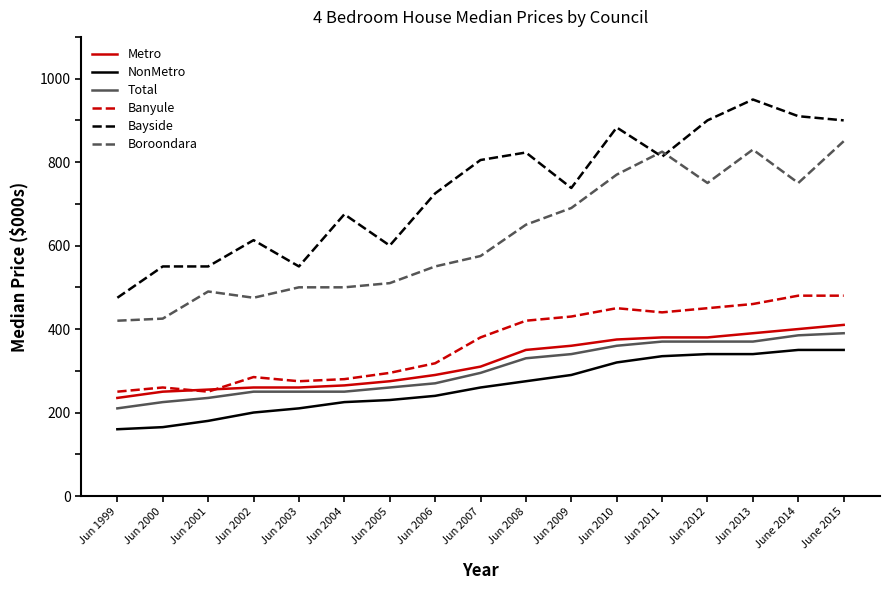

How many distinct data groups are displayed?

6